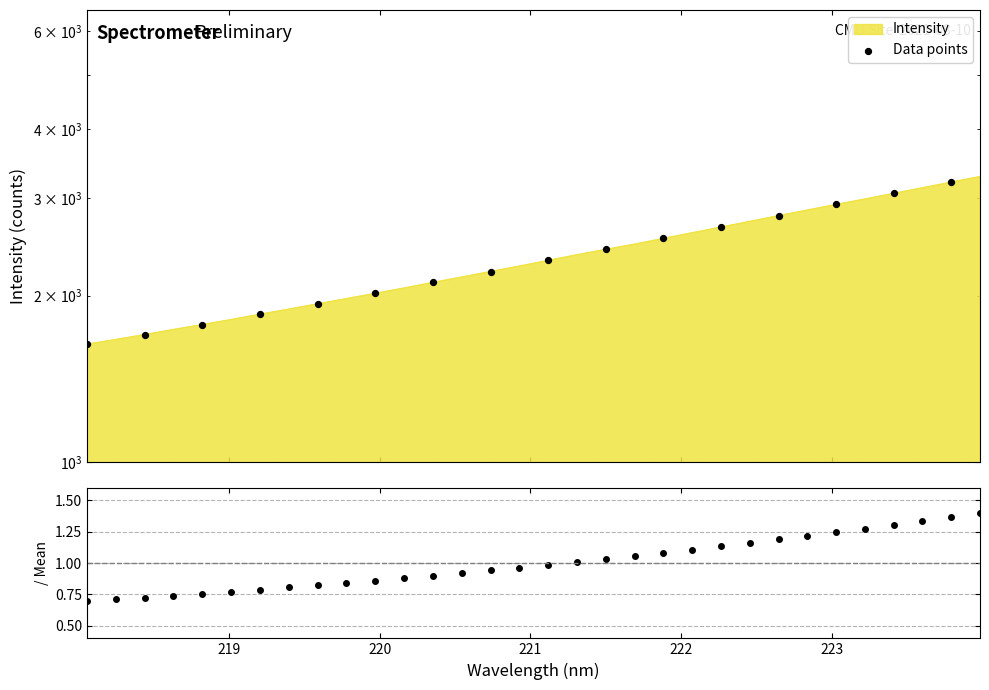

What is the change in value from 219.3979 to 221.4993?

+533.1